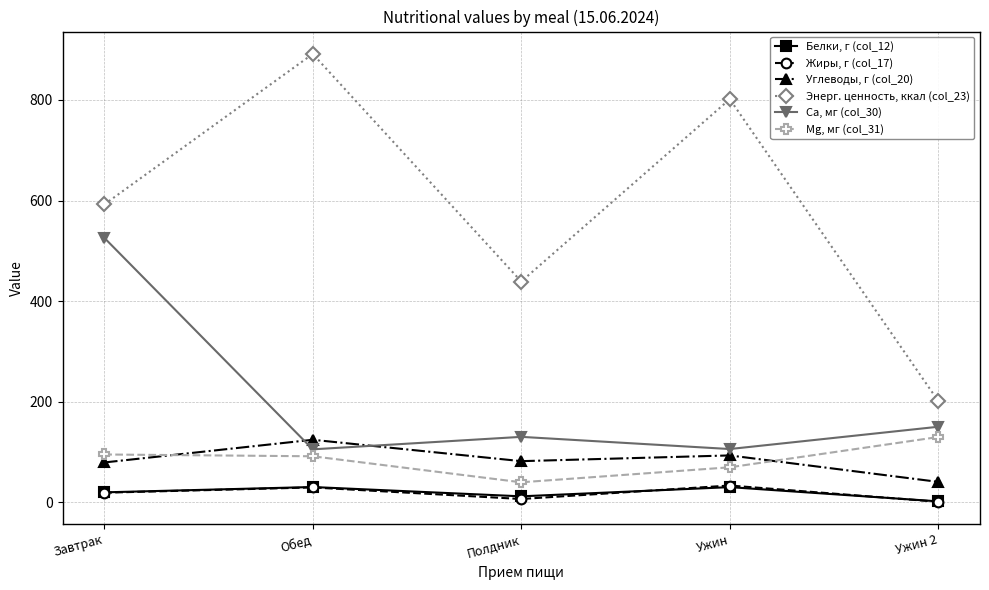

True or false: Са, мг (col_30) and Mg, мг (col_31) cross at least once.

False